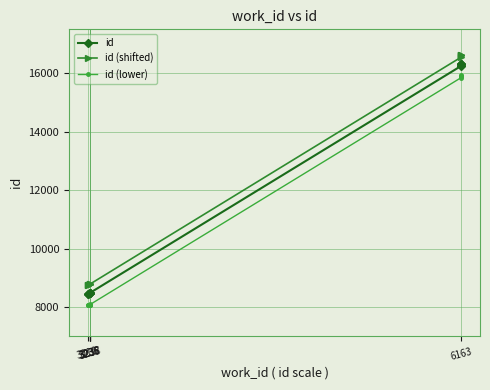

What is the difference between the id (lower) values at 3235 and 3237?

2